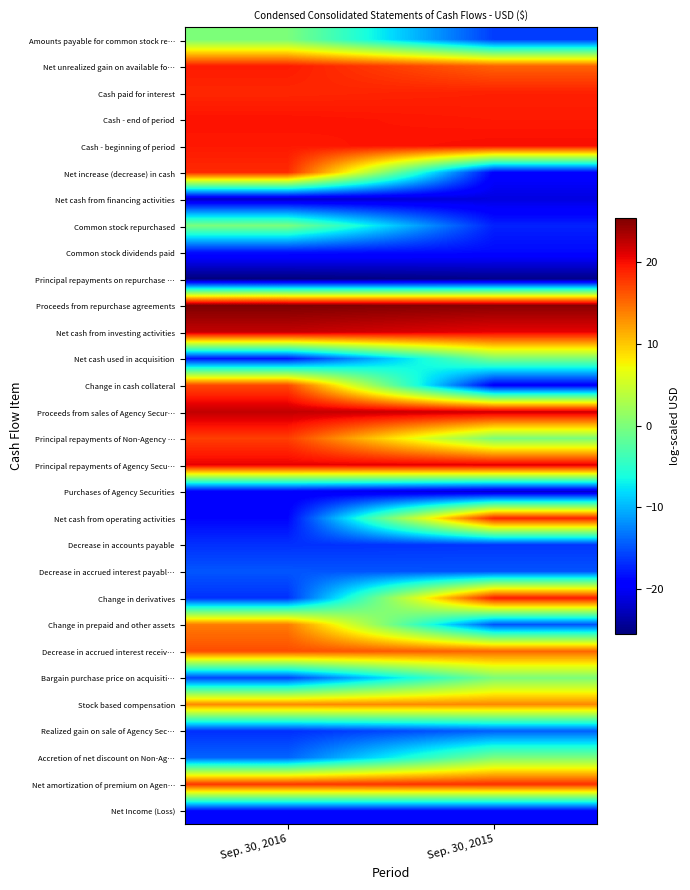

Reading left to right, what are all the values shown in this chart?

Net Income (Loss): Sep. 30, 2016=-18.8	Sep. 30, 2015=-18.8
Net amortization of premium on Agen…: Sep. 30, 2016=17.9	Sep. 30, 2015=18.3
Accretion of net discount on Non-Ag…: Sep. 30, 2016=-14.1	Sep. 30, 2015=0.0
Realized gain on sale of Agency Sec…: Sep. 30, 2016=-16.8	Sep. 30, 2015=-14.3
Stock based compensation: Sep. 30, 2016=13.4	Sep. 30, 2015=13.5
Bargain purchase price on acquisiti…: Sep. 30, 2016=-15.7	Sep. 30, 2015=0.0
Decrease in accrued interest receiv…: Sep. 30, 2016=16.6	Sep. 30, 2015=15.3
Change in prepaid and other assets: Sep. 30, 2016=14.2	Sep. 30, 2015=-15.0
Change in derivatives: Sep. 30, 2016=-16.6	Sep. 30, 2015=19.4
Decrease in accrued interest payabl…: Sep. 30, 2016=-14.8	Sep. 30, 2015=-14.9
Decrease in accounts payable: Sep. 30, 2016=-16.6	Sep. 30, 2015=-16.4
Net cash from operating activities: Sep. 30, 2016=-19.0	Sep. 30, 2015=19.0
Purchases of Agency Securities: Sep. 30, 2016=-19.8	Sep. 30, 2015=-22.0
Principal repayments of Agency Secu…: Sep. 30, 2016=20.7	Sep. 30, 2015=21.1
Principal repayments of Non-Agency …: Sep. 30, 2016=17.4	Sep. 30, 2015=0.0
Proceeds from sales of Agency Secur…: Sep. 30, 2016=22.4	Sep. 30, 2015=21.9
Change in cash collateral: Sep. 30, 2016=16.9	Sep. 30, 2015=-19.6
Net cash used in acquisition: Sep. 30, 2016=-18.1	Sep. 30, 2015=0.0
Net cash from investing activities: Sep. 30, 2016=22.4	Sep. 30, 2015=20.8
Proceeds from repurchase agreements: Sep. 30, 2016=25.4	Sep. 30, 2015=24.9
Principal repayments on repurchase …: Sep. 30, 2016=-25.5	Sep. 30, 2015=-24.9
Common stock dividends paid: Sep. 30, 2016=-18.3	Sep. 30, 2015=-18.7
Common stock repurchased: Sep. 30, 2016=0.0	Sep. 30, 2015=-17.4
Net cash from financing activities: Sep. 30, 2016=-22.3	Sep. 30, 2015=-21.1
Net increase (decrease) in cash: Sep. 30, 2016=18.5	Sep. 30, 2015=-19.2
Cash - beginning of period: Sep. 30, 2016=19.5	Sep. 30, 2015=20.0
Cash - end of period: Sep. 30, 2016=19.8	Sep. 30, 2015=19.4
Cash paid for interest: Sep. 30, 2016=18.7	Sep. 30, 2015=19.0
Net unrealized gain on available fo…: Sep. 30, 2016=19.3	Sep. 30, 2015=15.5
Amounts payable for common stock re…: Sep. 30, 2016=0.0	Sep. 30, 2015=-16.1